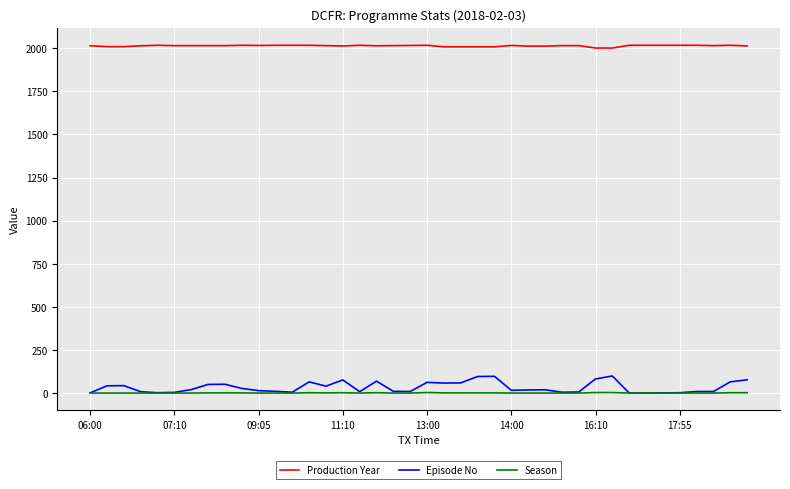

What is the greatest value displayed?

2017